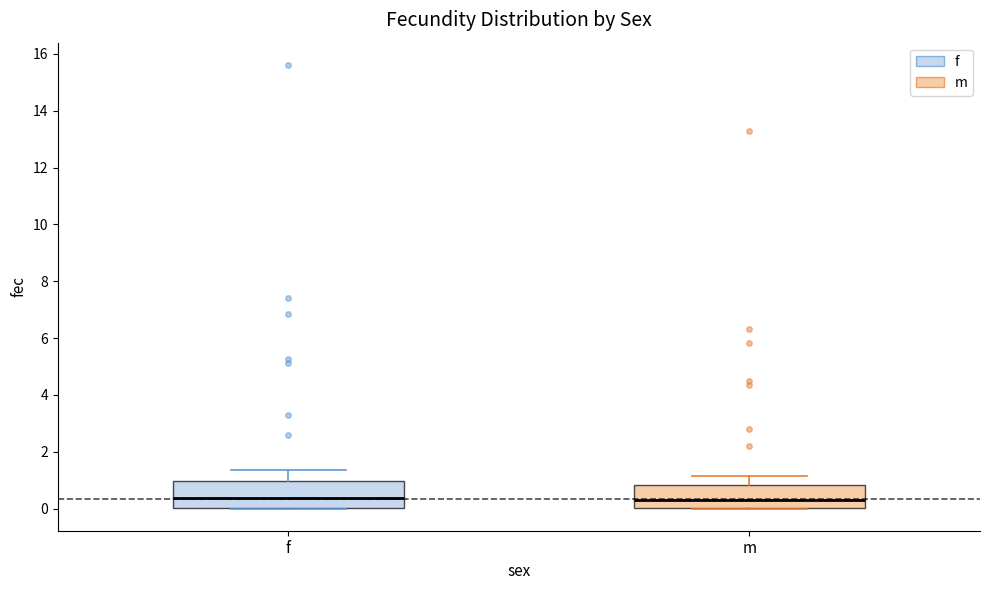

Reading left to right, read every box against the y-axis: the position of its median line, the range the box covers, and the ends of its whiskers. The values are not printed on the chart, so give them approximately, as read against the axis.

f: median 0.4, box 0.0 to 1.0, whiskers 0.0 to 1.4
m: median 0.4, box 0.0 to 0.8, whiskers 0.0 to 1.2